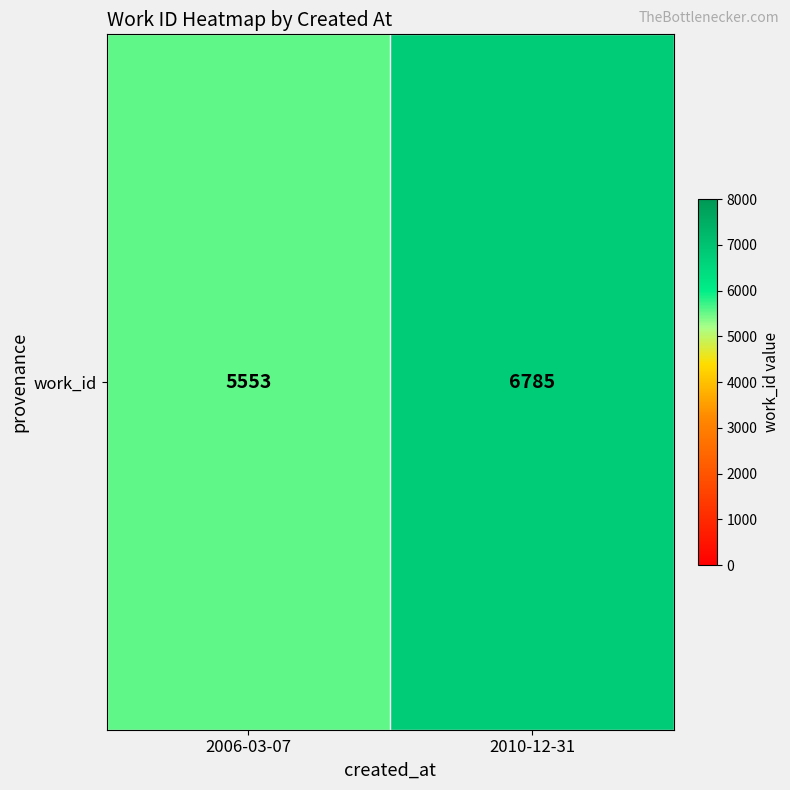

What is the average value?

6169